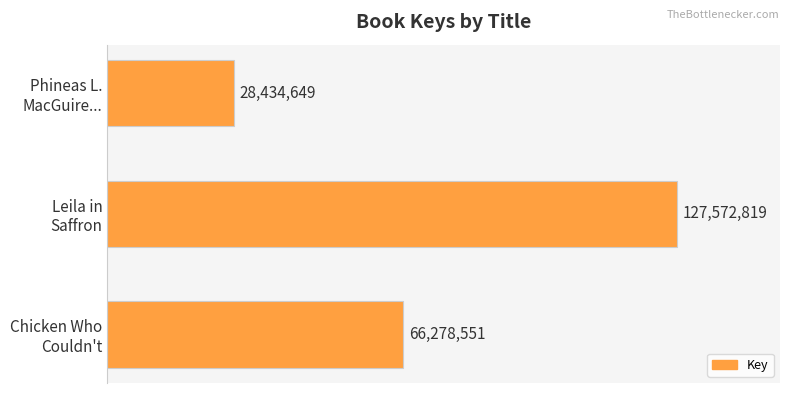

What is the difference between the maximum and second lowest values?

61294268